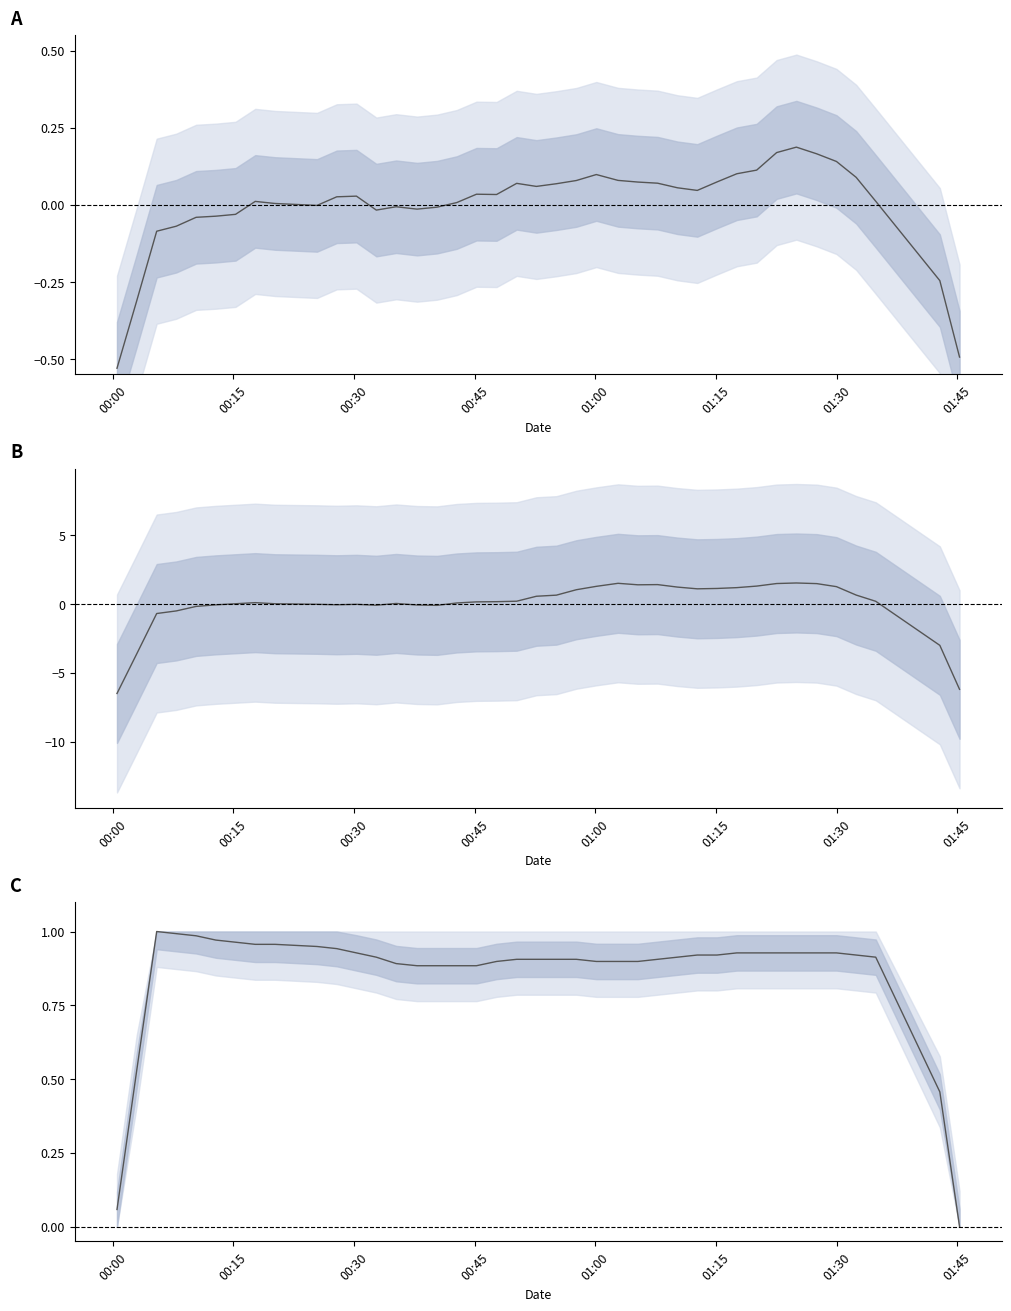

The value of SDS_P1 (normalised) at 25 is 0.1. True or false?

False